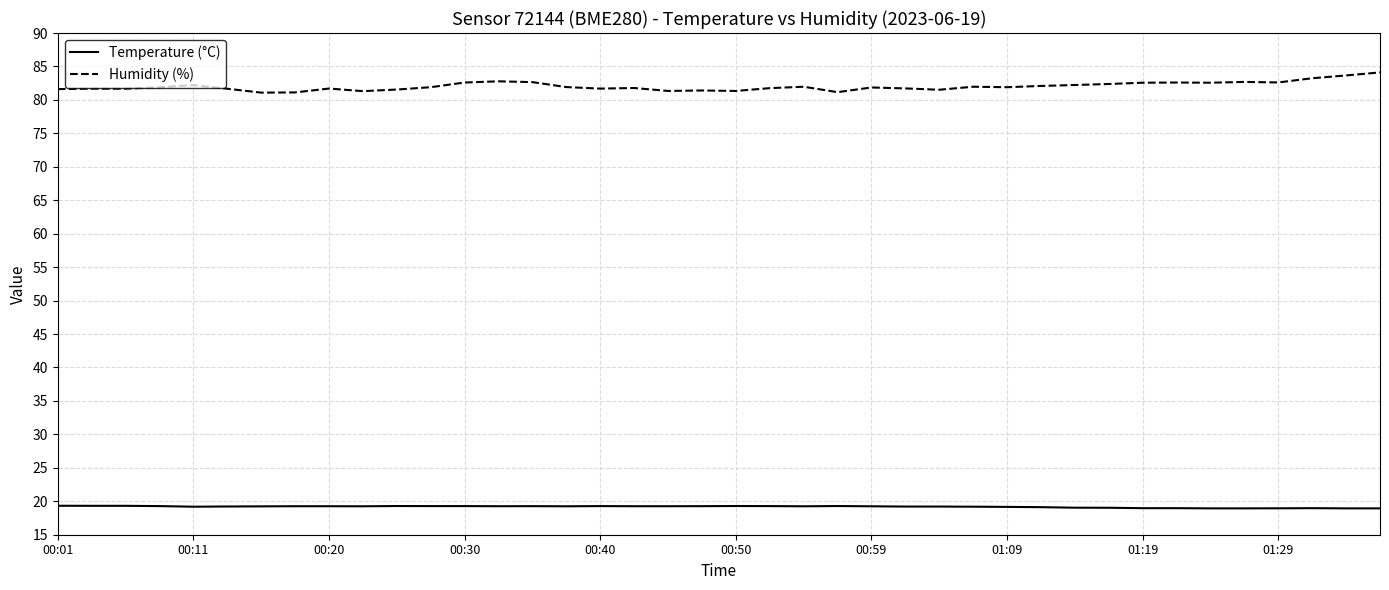

Rank the series by their maximum value, from lowest to highest.

Temperature (°C), Humidity (%)